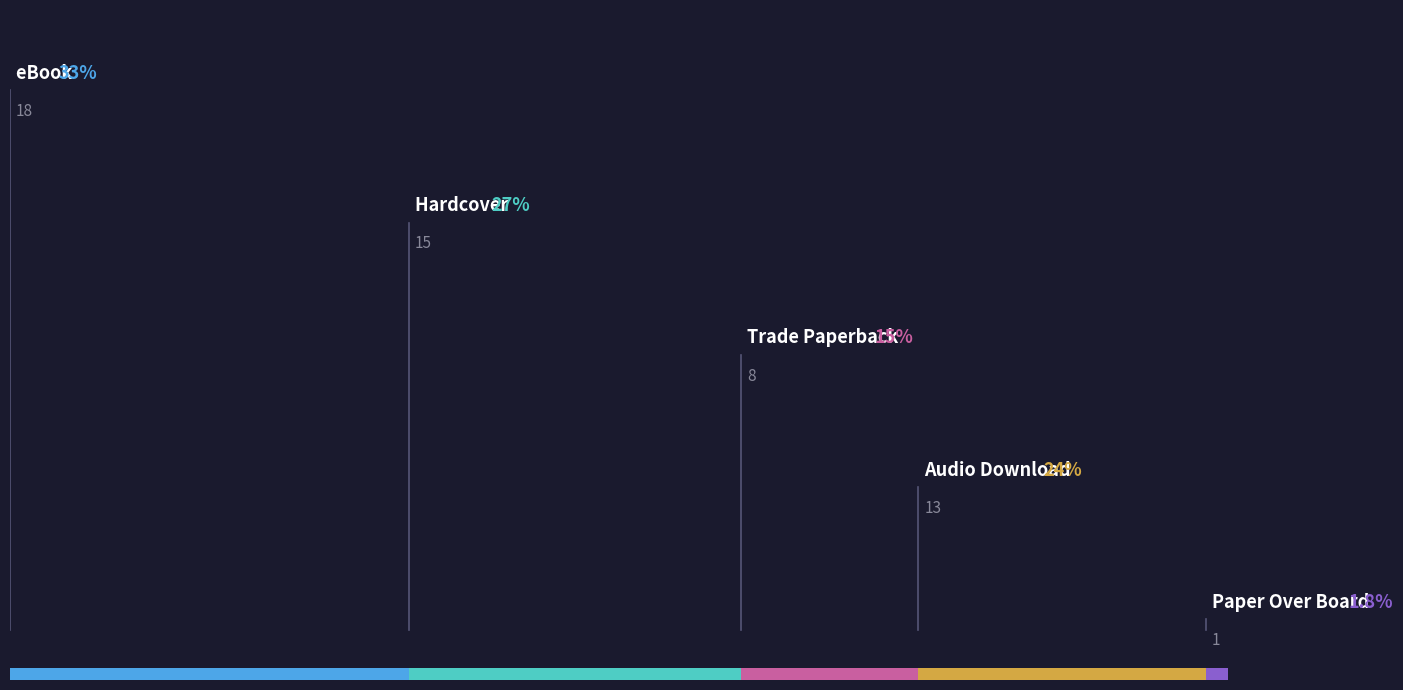

At which label does the data first exceed 13?

eBook